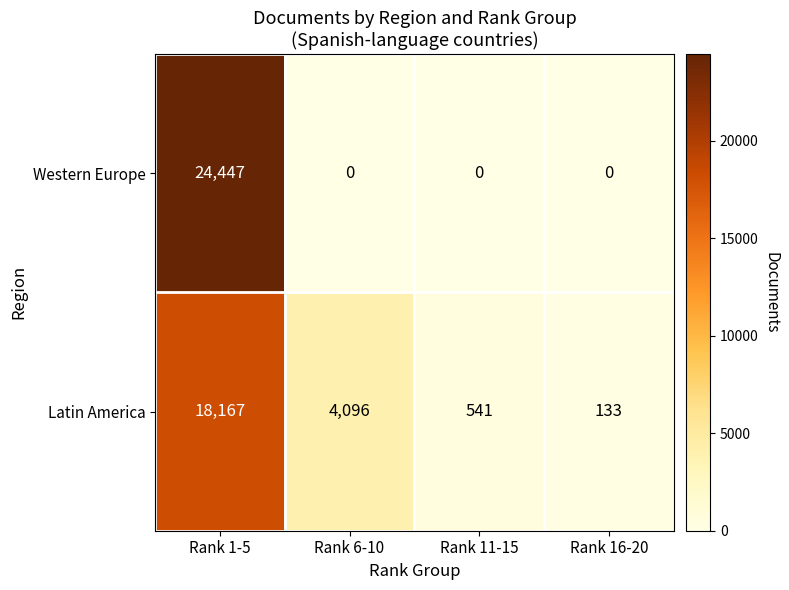

Which category has the lowest value in the Latin America series?

Rank 16-20